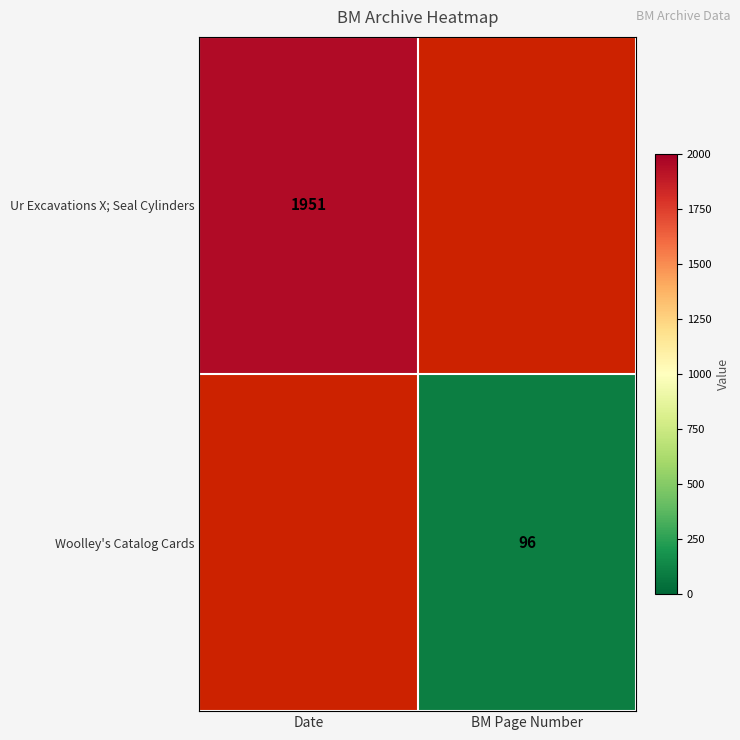

True or false: Woolley's Catalog Cards has a value of 96 at BM Page Number.

True